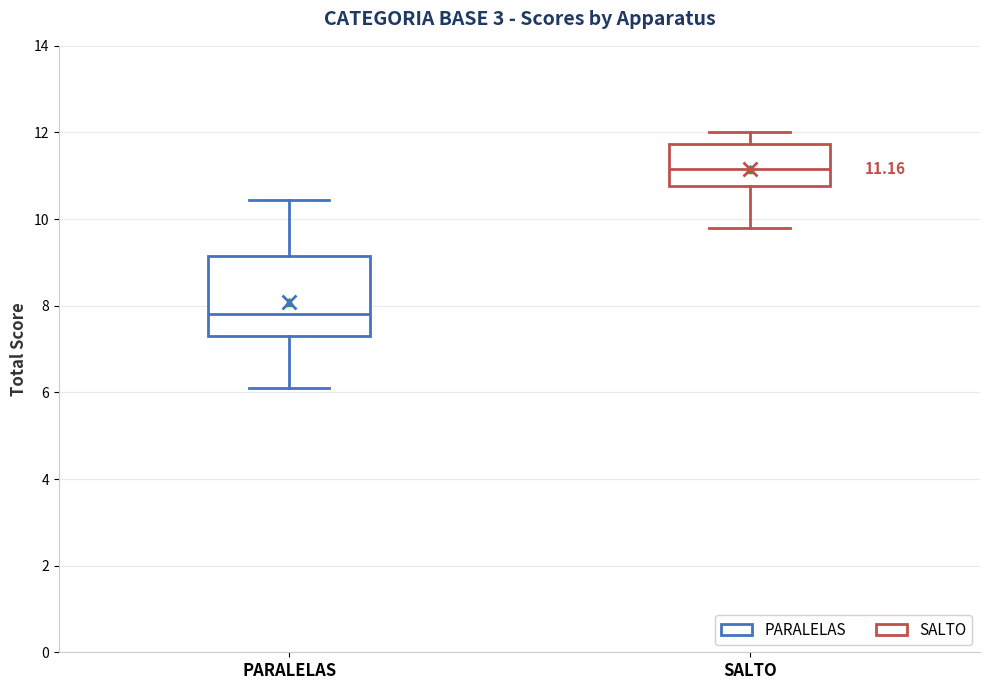

Which box has the lowest median line?

PARALELAS